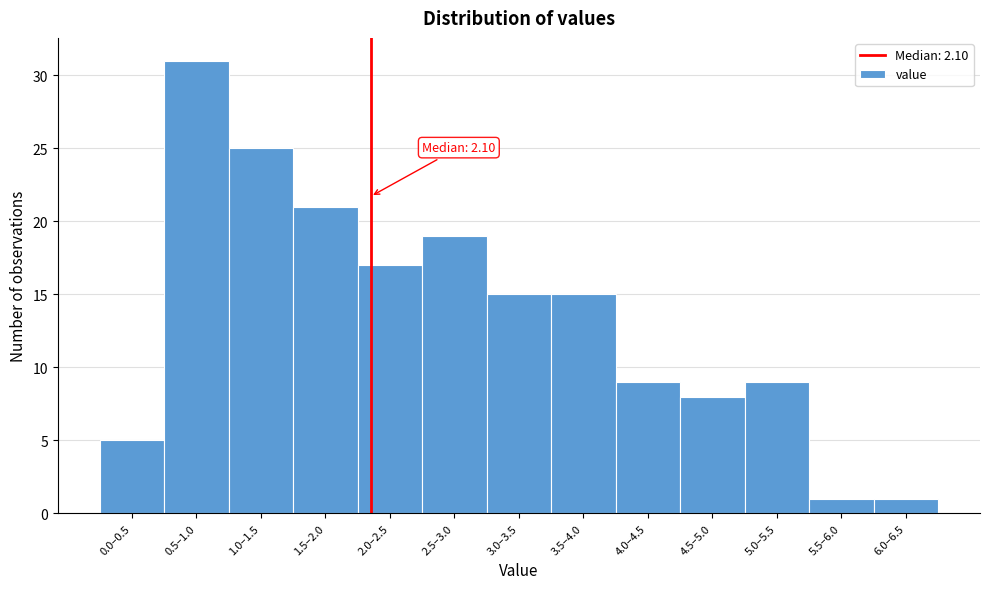

Reading right to left, what are all the values shown in this chart?

6.0–6.5=1	5.5–6.0=1	5.0–5.5=9	4.5–5.0=8	4.0–4.5=9	3.5–4.0=15	3.0–3.5=15	2.5–3.0=19	2.0–2.5=17	1.5–2.0=21	1.0–1.5=25	0.5–1.0=31	0.0–0.5=5